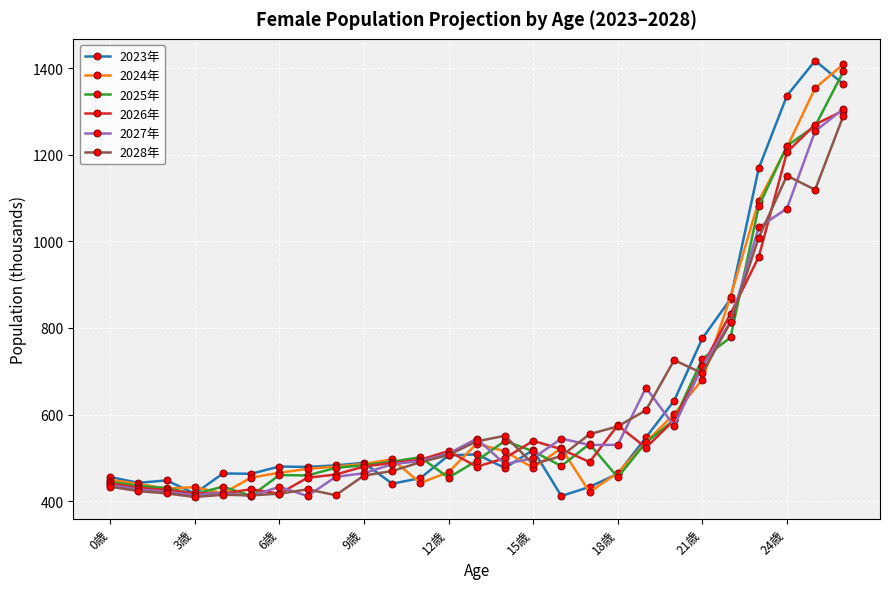

At how many categories does at least one series exceed 791?

5